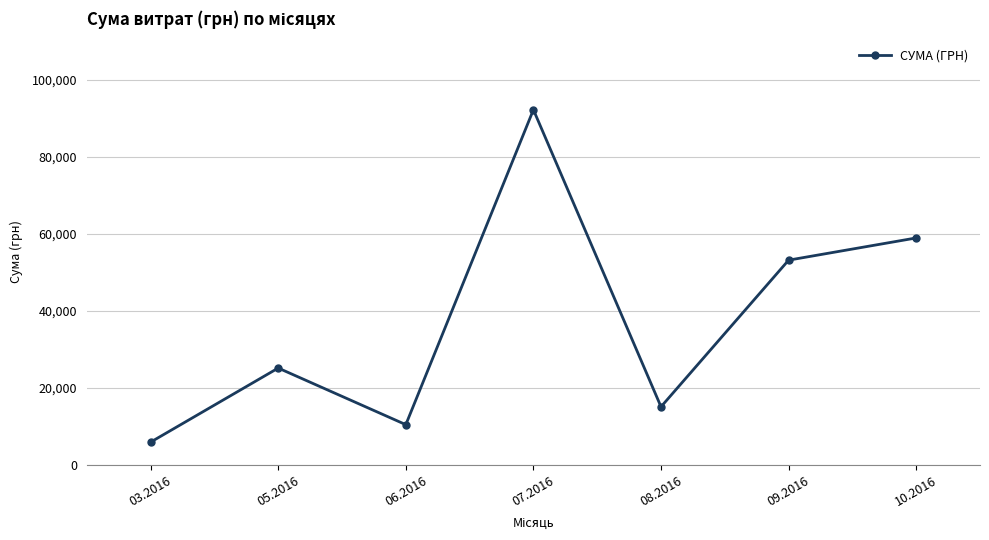

What is the difference between the maximum and second lowest values?

81737.5